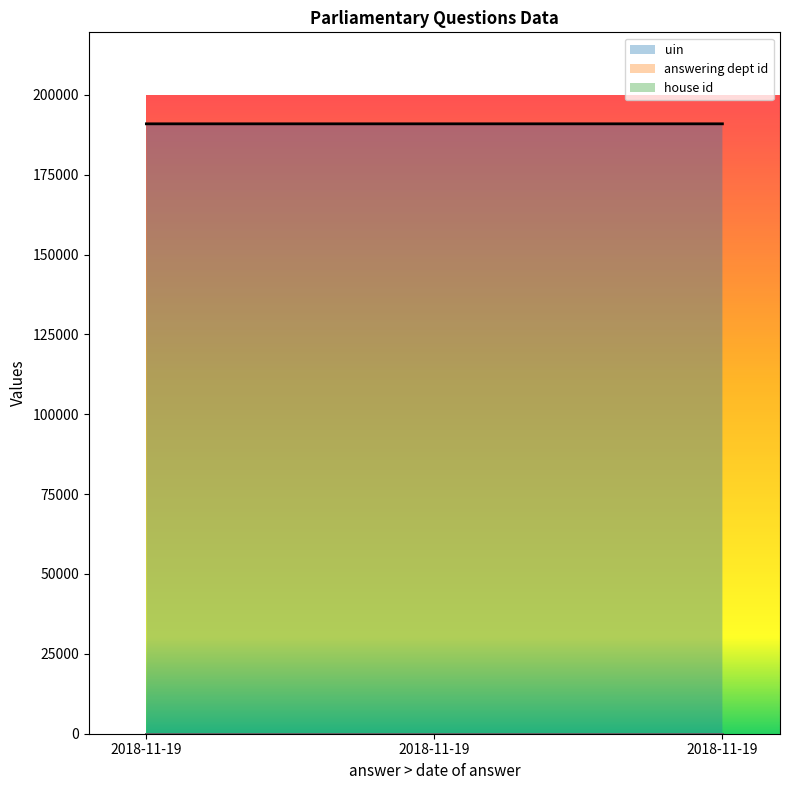

What is the sum of all house id values?

3